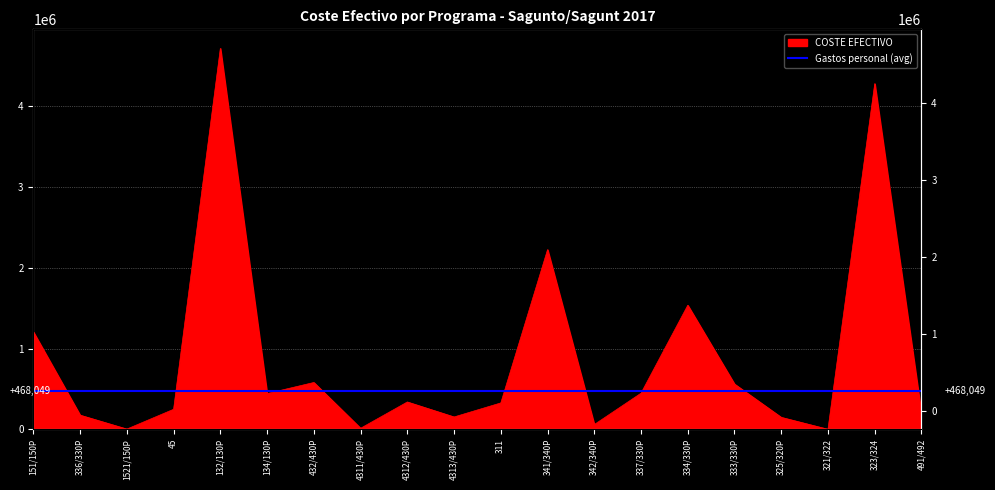

List the labels in order of value, largest first.

132/130P, 323/324, 341/340P, 334/330P, 151/150P, 432/430P, 333/330P, 337/330P, 134/130P, 4312/430P, 311, 45, 491/492, 336/330P, 4313/430P, 325/320P, 342/340P, 4311/430P, 1521/150P, 321/322